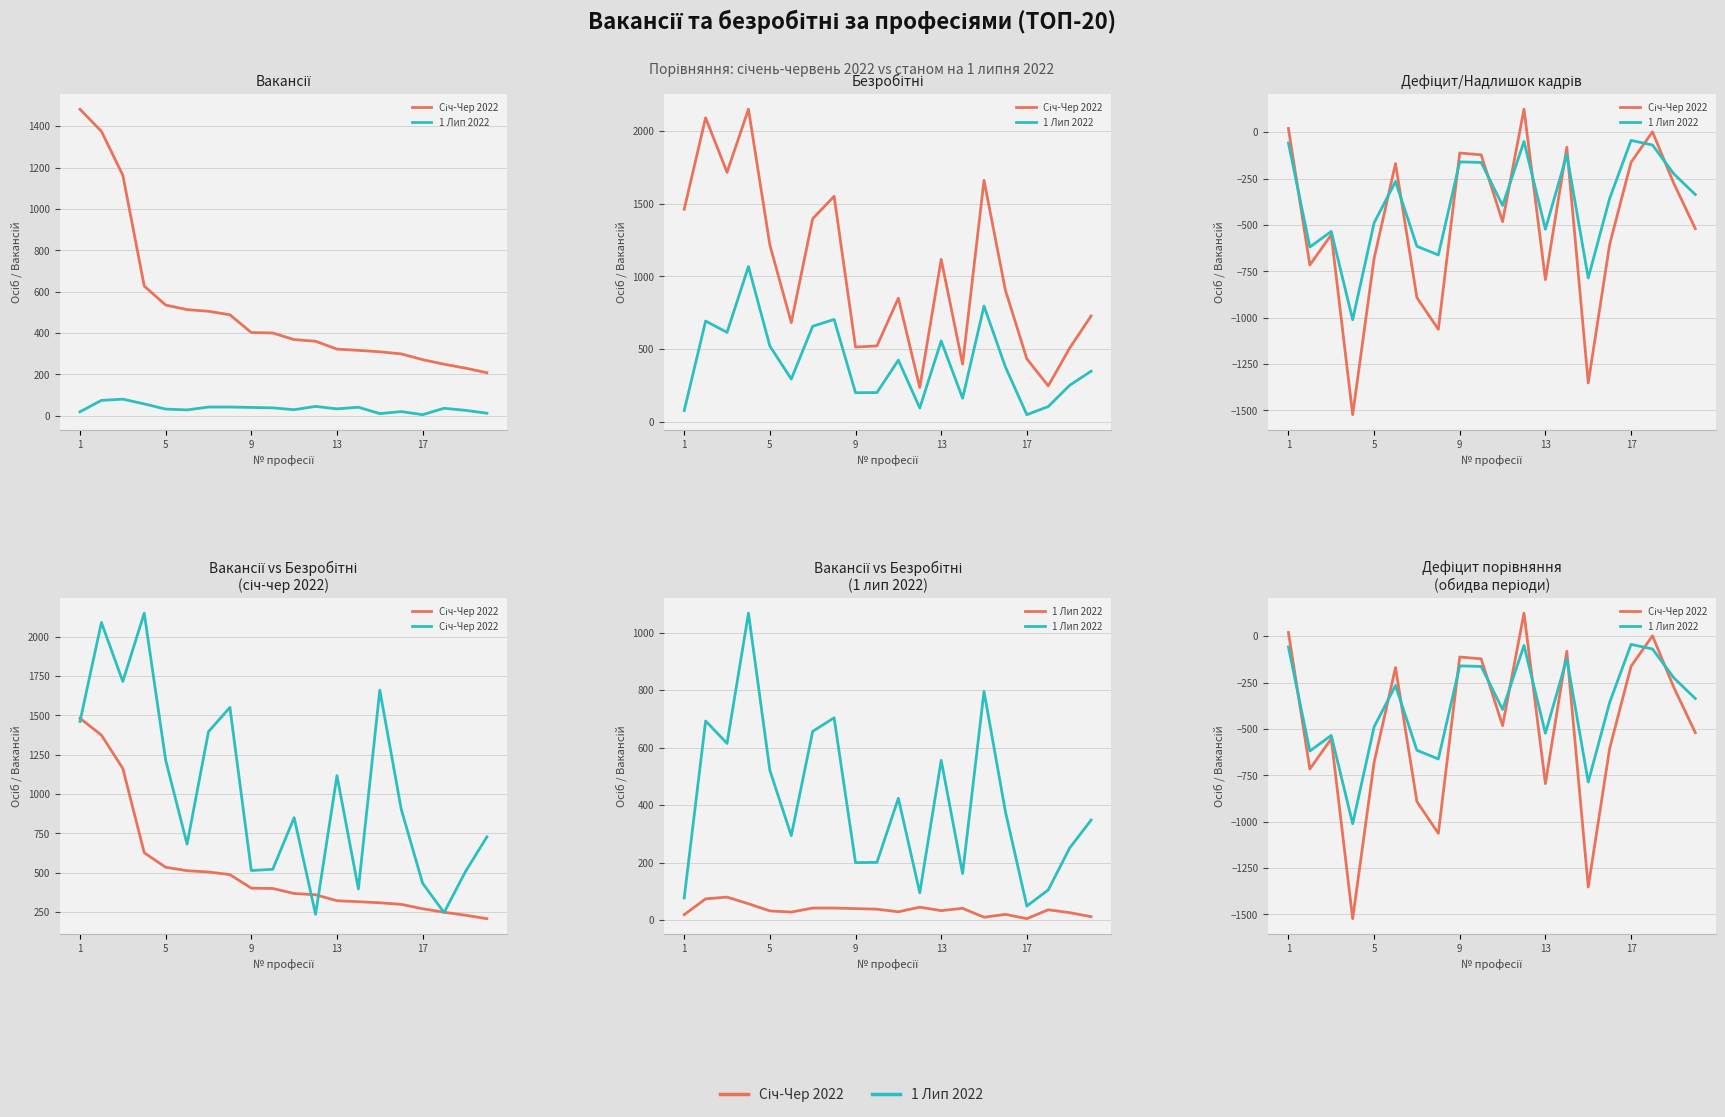

At which label does Січ-Чер 2022 first exceed -482?

1